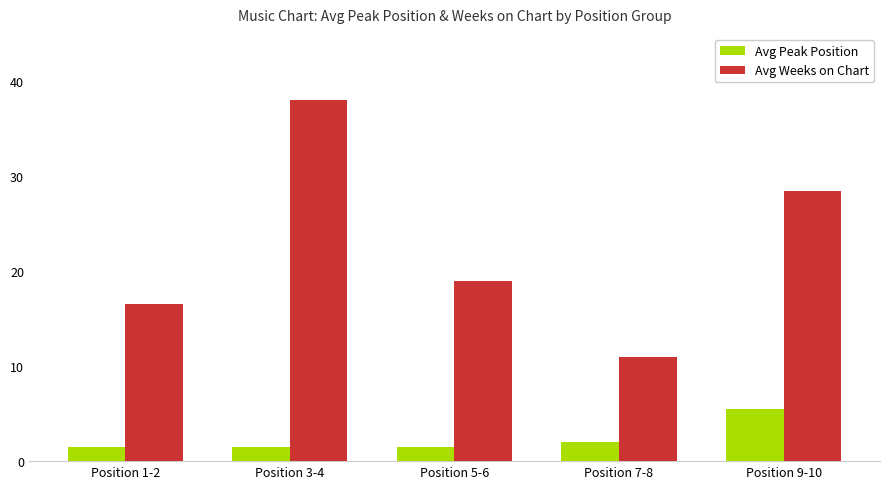

What is the value of the Avg Weeks on Chart bar at the 3rd from the left?

19.0